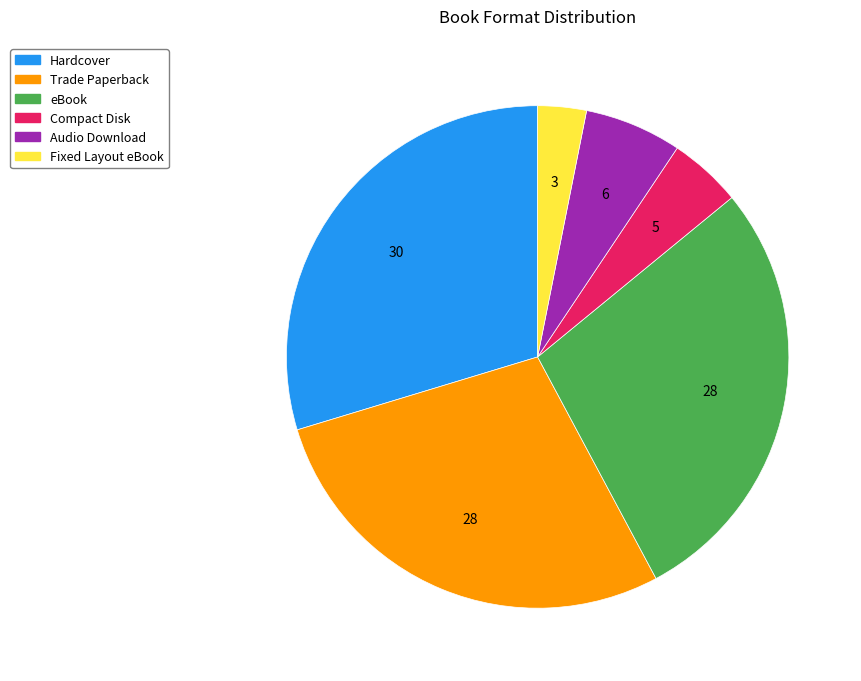

Count the number of slices in the pie.

6